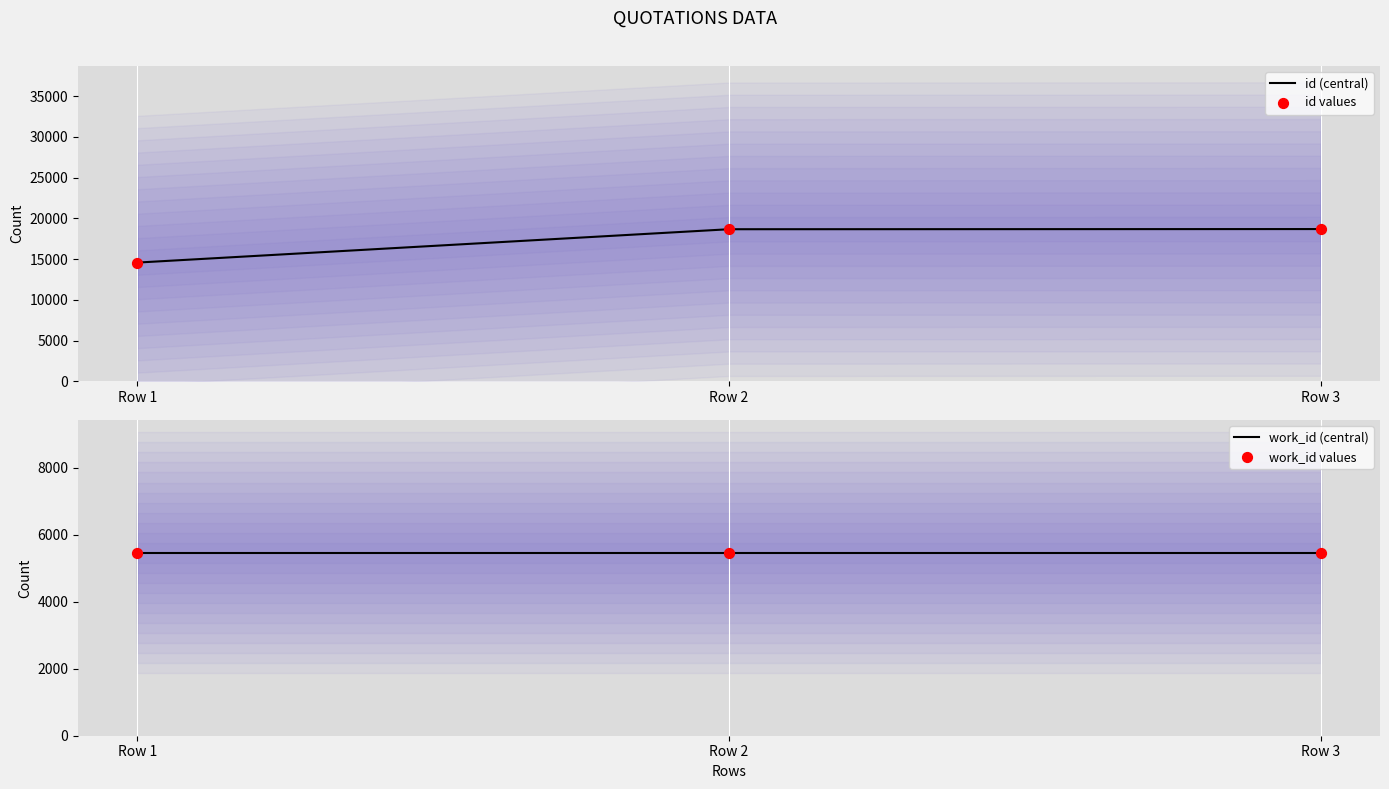

At how many categories does at least one series exceed 10572?

3